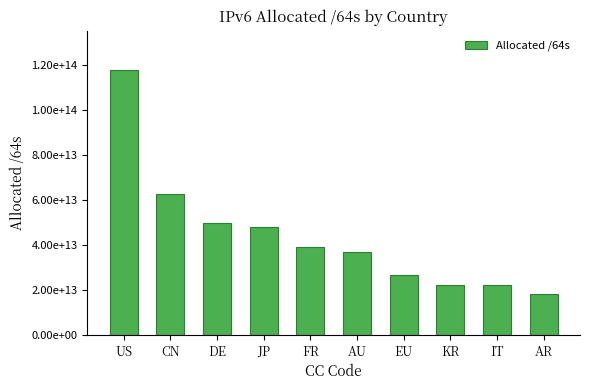

Where is the data nearest to the value 68074525196288?

CN